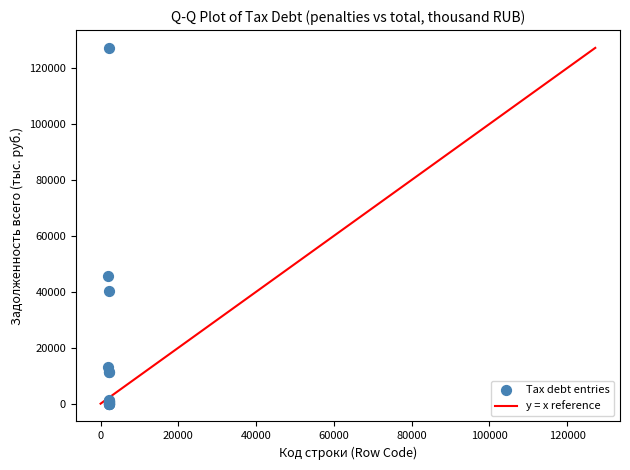

What Y value in the scatter plot is closest to 63606?

45775